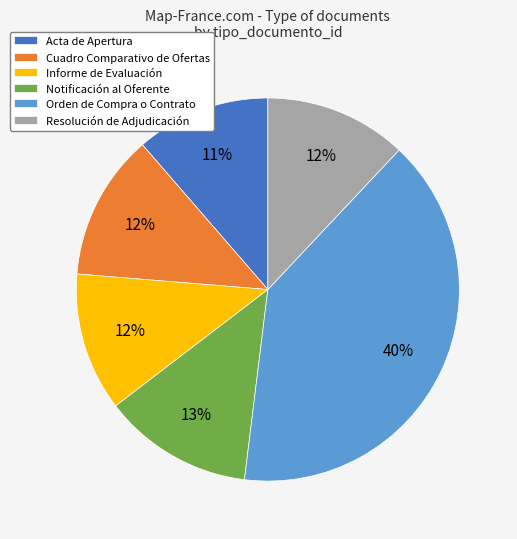

Count the number of slices in the pie.

6